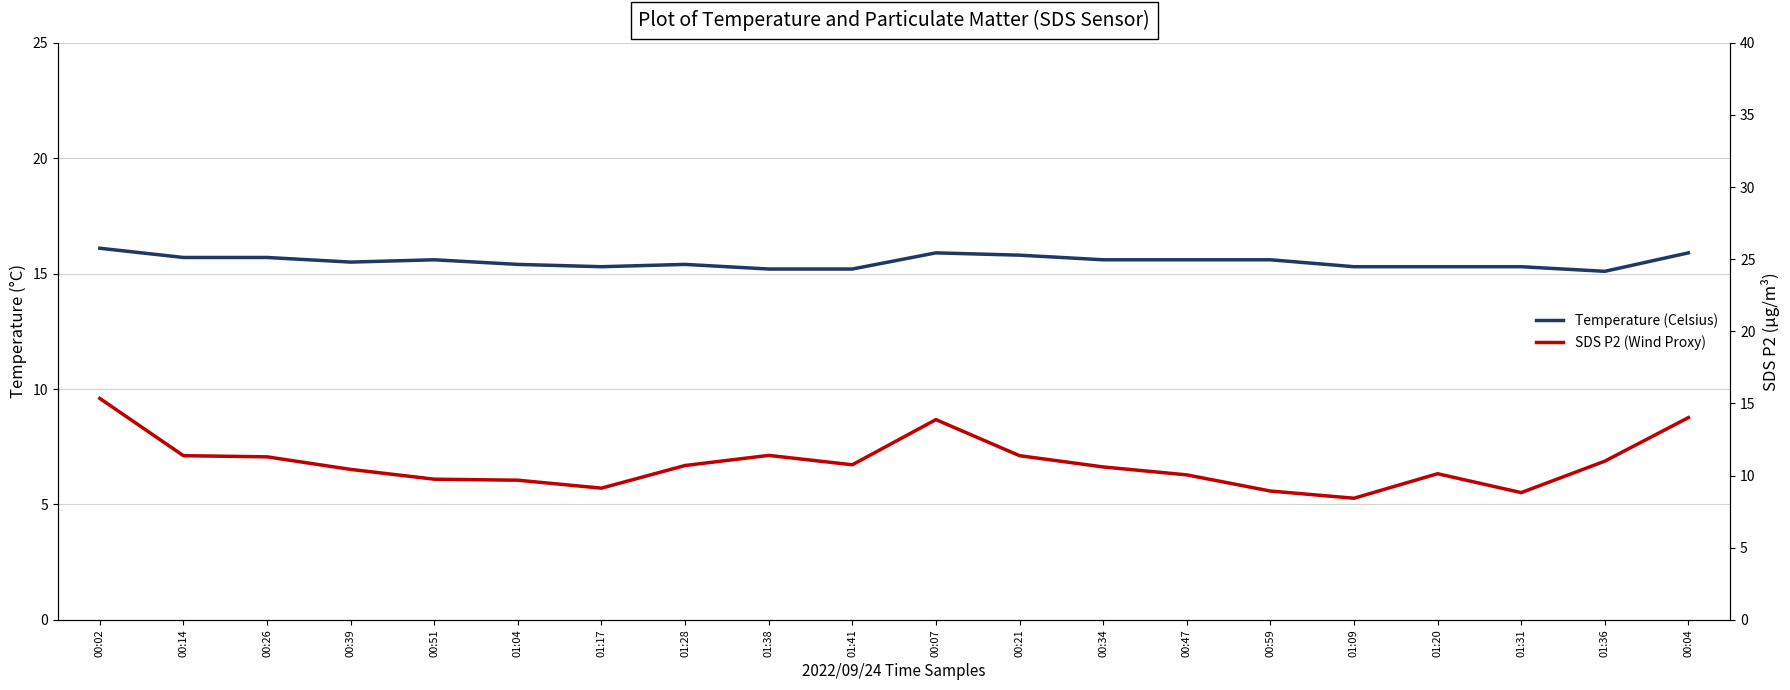

At which category does the chart reach its minimum across all series?

01:09